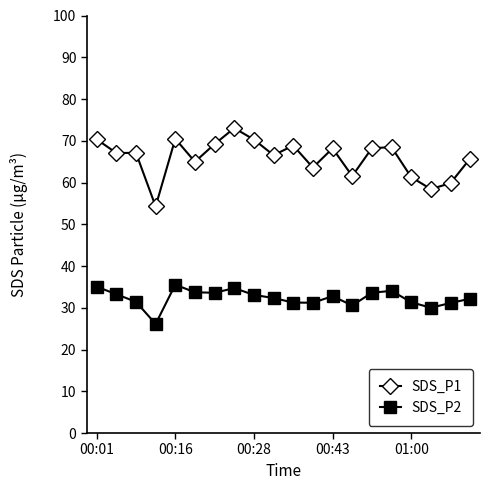

Rank the series by their average value, from lowest to highest.

SDS_P2, SDS_P1